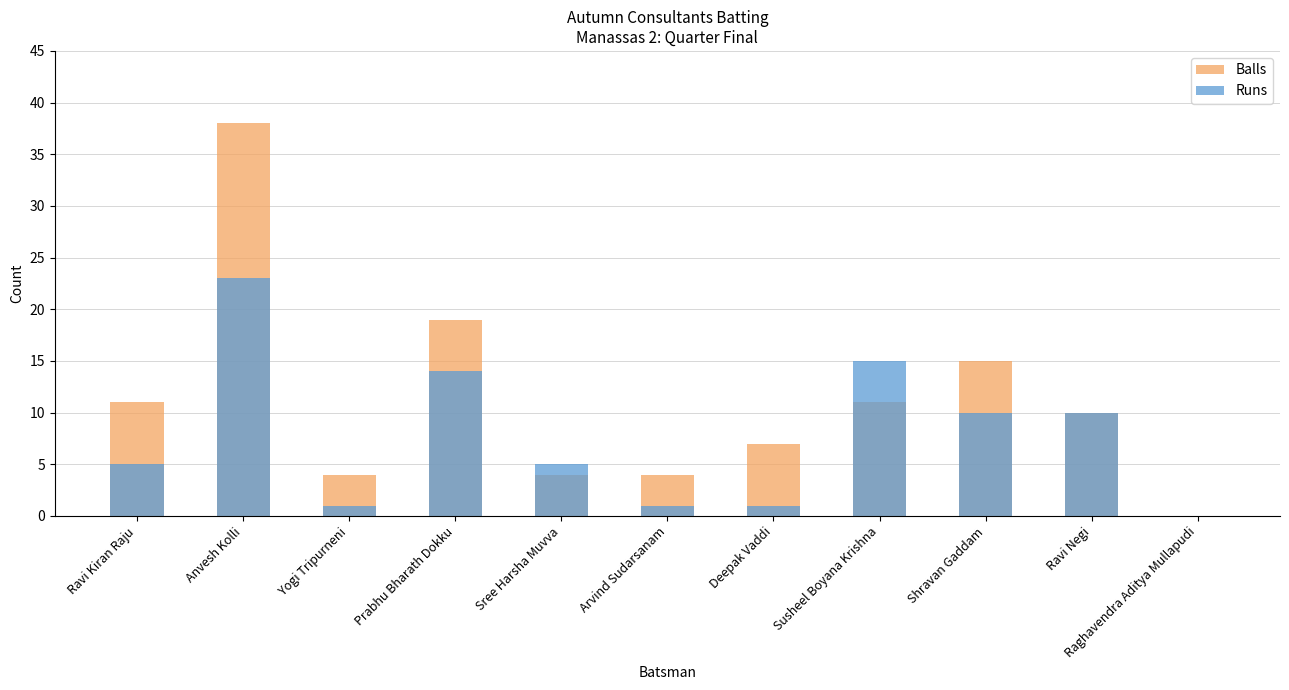

The Runs series shows 1 at Yogi Tripurneni. True or false?

True